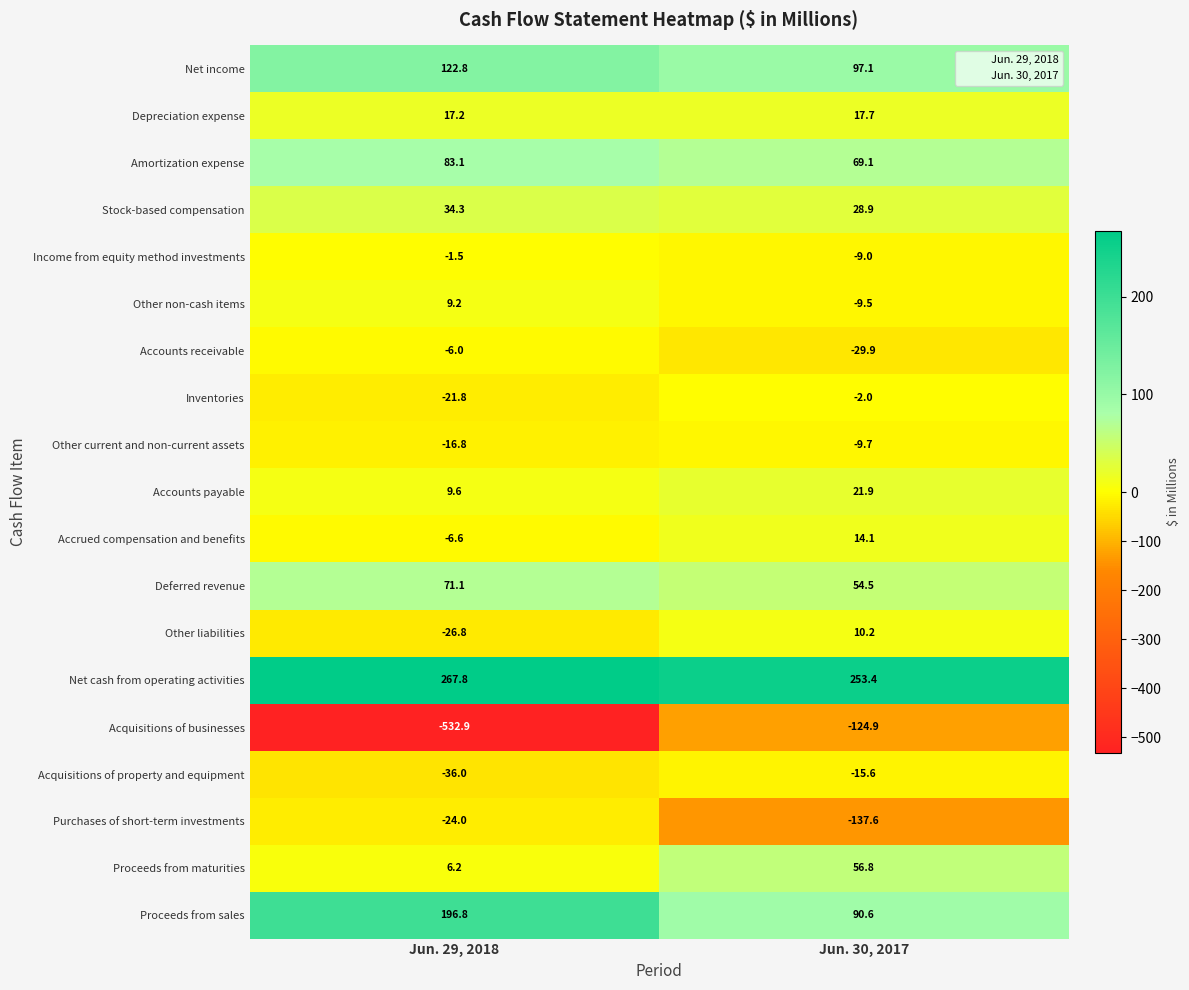

The Net income series shows 97.1 at Jun. 30, 2017. True or false?

True